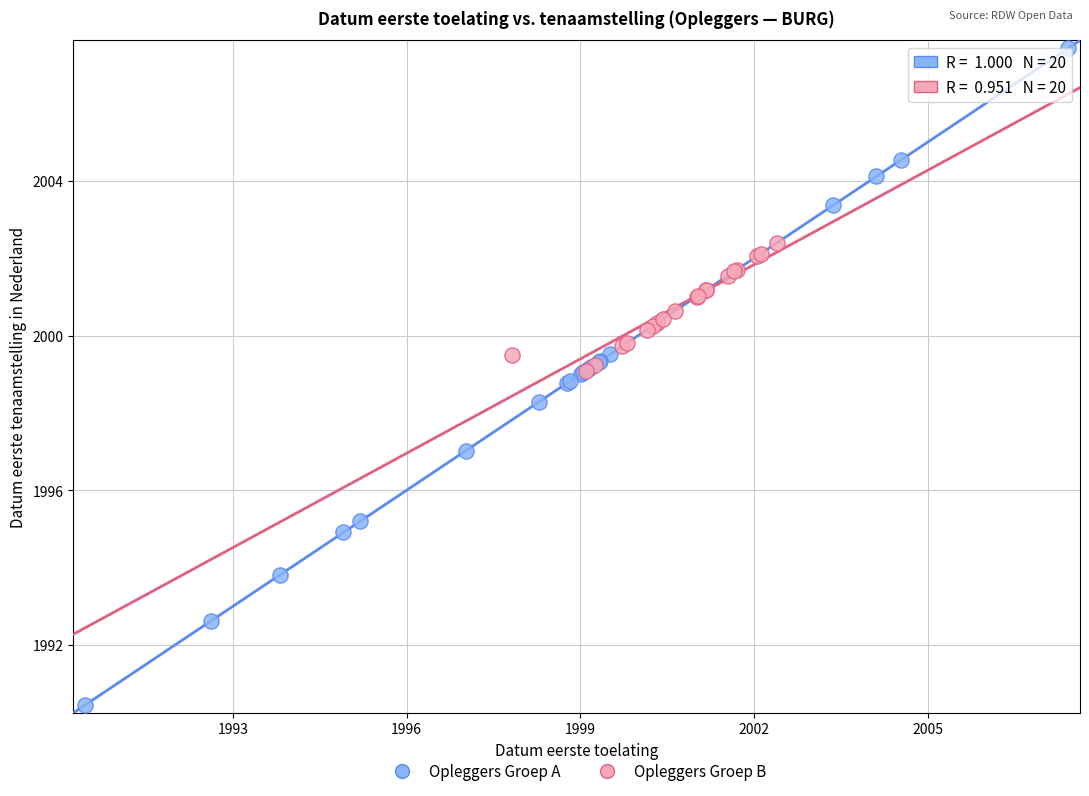

Which series contains the lowest Y value?

Opleggers Groep A